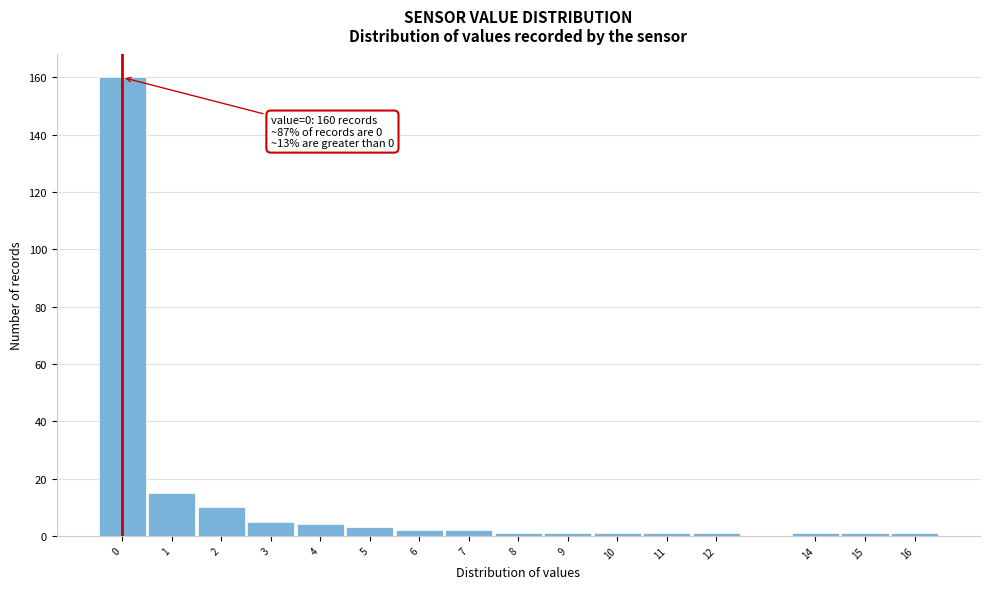

Over which range of the x-axis is the bar tallest?

-0.5 to 0.5